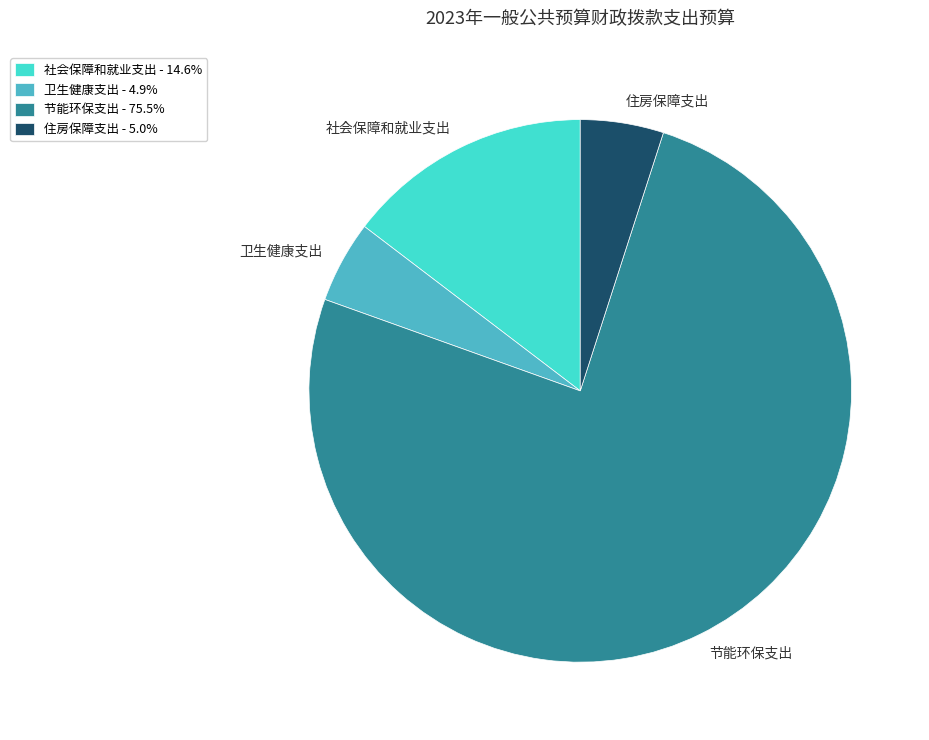

Between 社会保障和就业支出 and 节能环保支出, which is larger?

节能环保支出